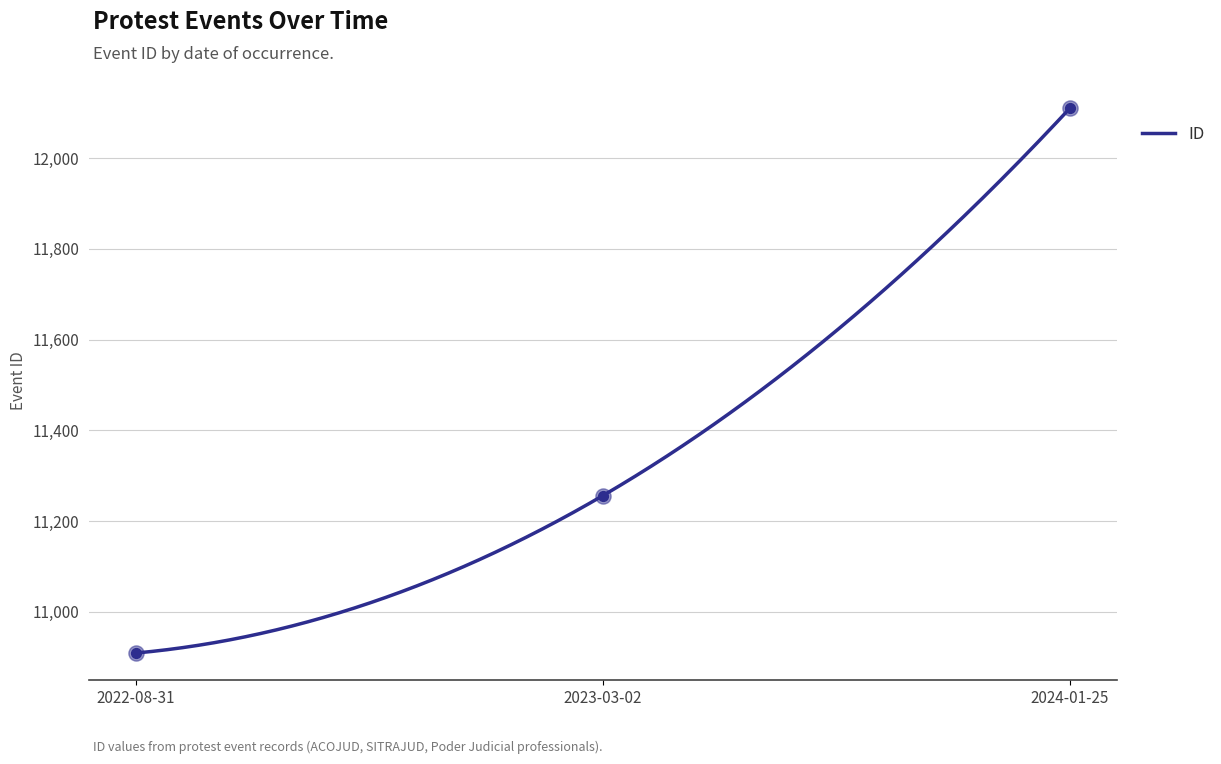

Which has a higher value, 2024-01-25 or 2022-08-31?

2024-01-25